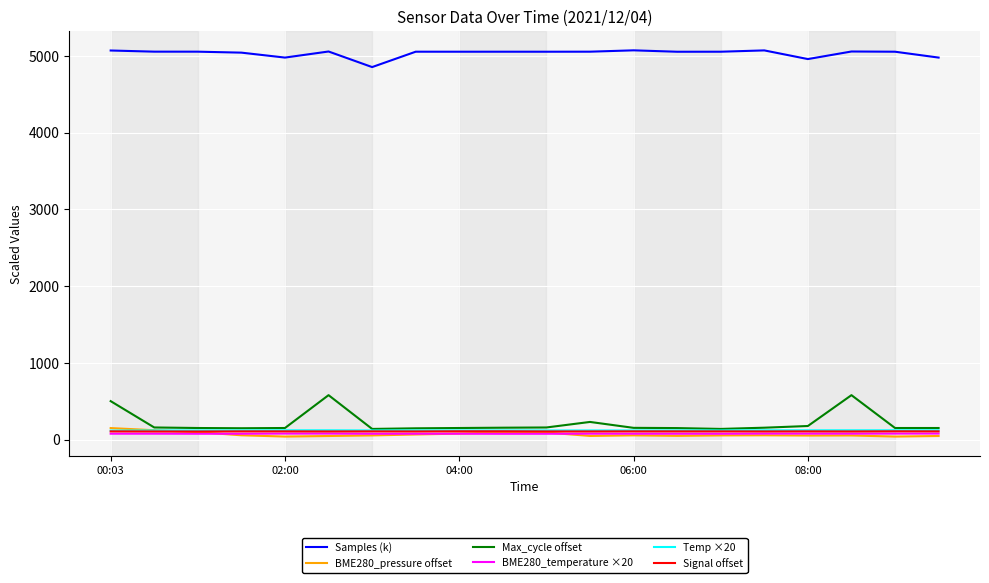

True or false: Signal offset and Samples (k) intersect in this chart.

False